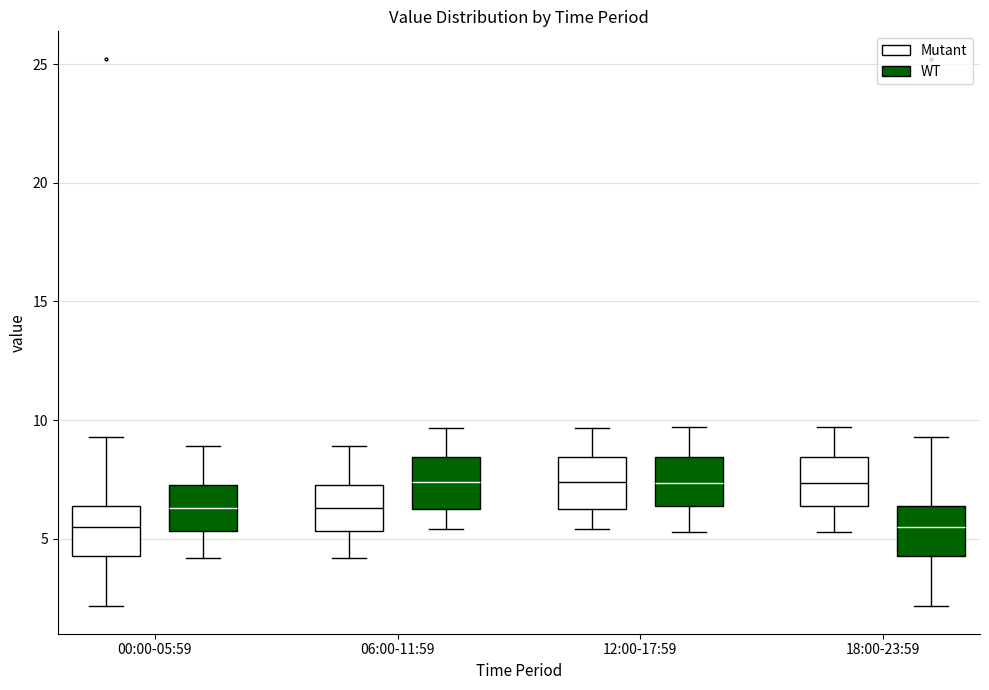

Reading left to right, transcribe this box plot: for each box, give where its median line is, the range the box spans, and where its two whiskers end, as read against the y-axis. The values are not printed on the chart, so give them approximately, as read against the axis.

00:00-05:59 (Mutant): median 5.5, box 4.5 to 6.5, whiskers 2.0 to 9.5
00:00-05:59 (WT): median 6.5, box 5.5 to 7.5, whiskers 4.0 to 9.0
06:00-11:59 (Mutant): median 6.5, box 5.5 to 7.5, whiskers 4.0 to 9.0
06:00-11:59 (WT): median 7.5, box 6.5 to 8.5, whiskers 5.5 to 9.5
12:00-17:59 (Mutant): median 7.5, box 6.5 to 8.5, whiskers 5.5 to 9.5
12:00-17:59 (WT): median 7.5, box 6.5 to 8.5, whiskers 5.5 to 9.5
18:00-23:59 (Mutant): median 7.5, box 6.5 to 8.5, whiskers 5.5 to 9.5
18:00-23:59 (WT): median 5.5, box 4.5 to 6.5, whiskers 2.0 to 9.5